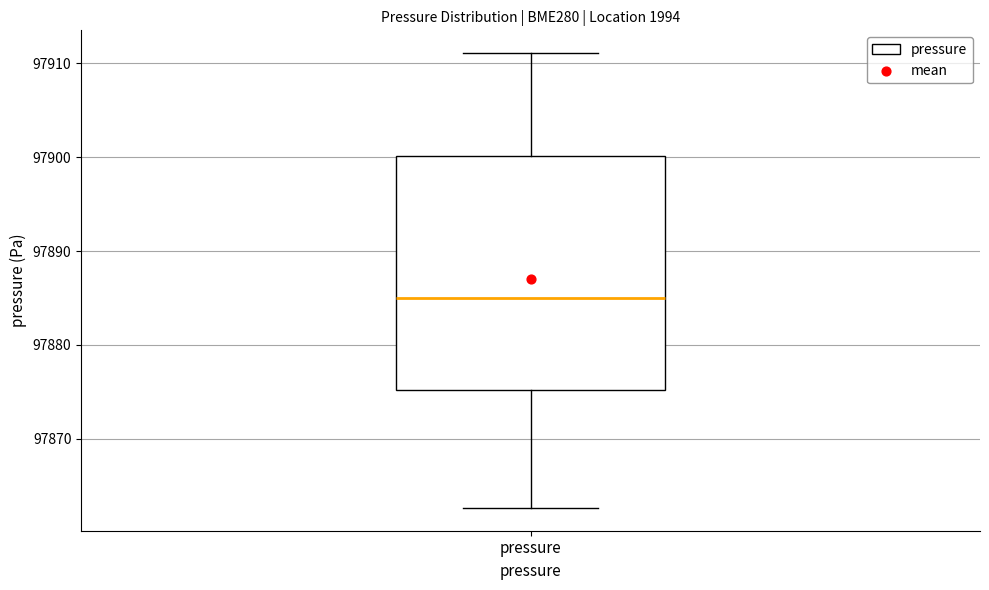

Where does the median line of the box for pressure sit on the y-axis? The values are not printed on the chart, so give them approximately, as read against the axis.

97885